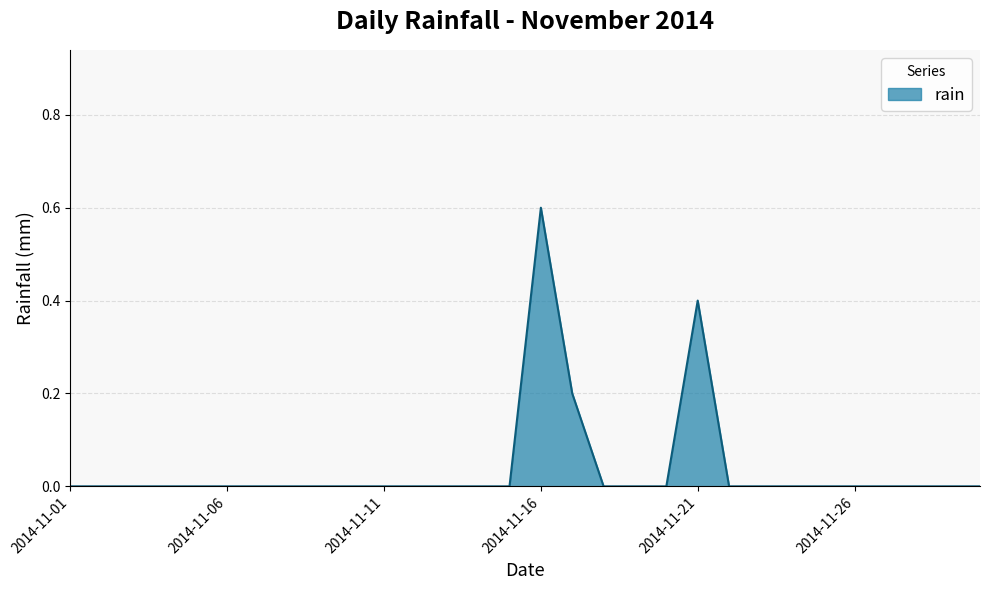

How many categories are shown in the chart?

30